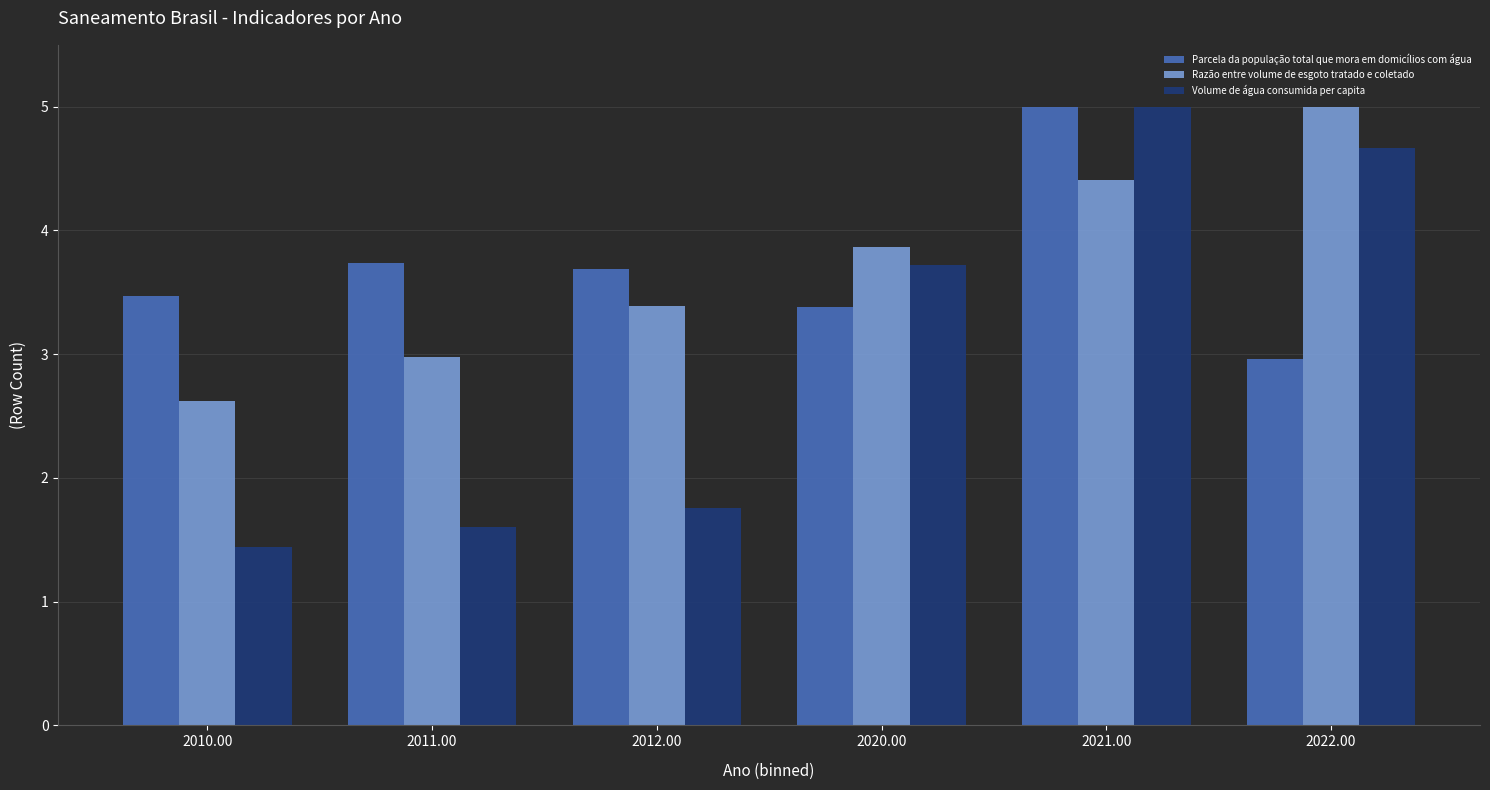

How many data points does each series have?

6